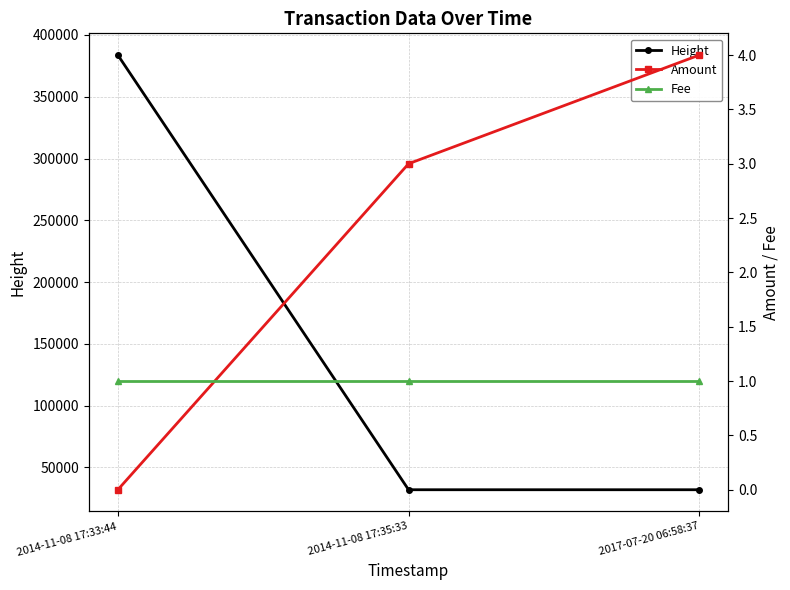

Between 2014-11-08 17:33:44 and 2014-11-08 17:35:33, which series saw the biggest shift?

Height